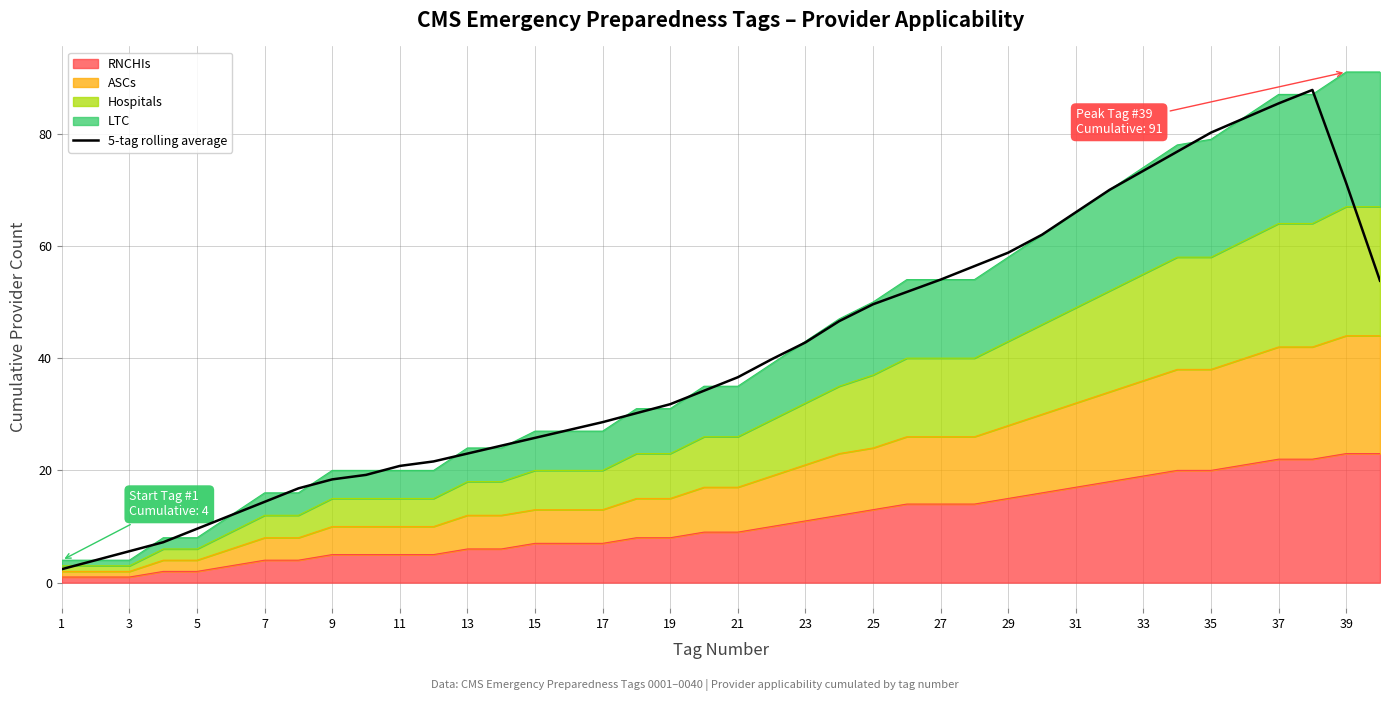

What is the label of the 6th point from the left?

11